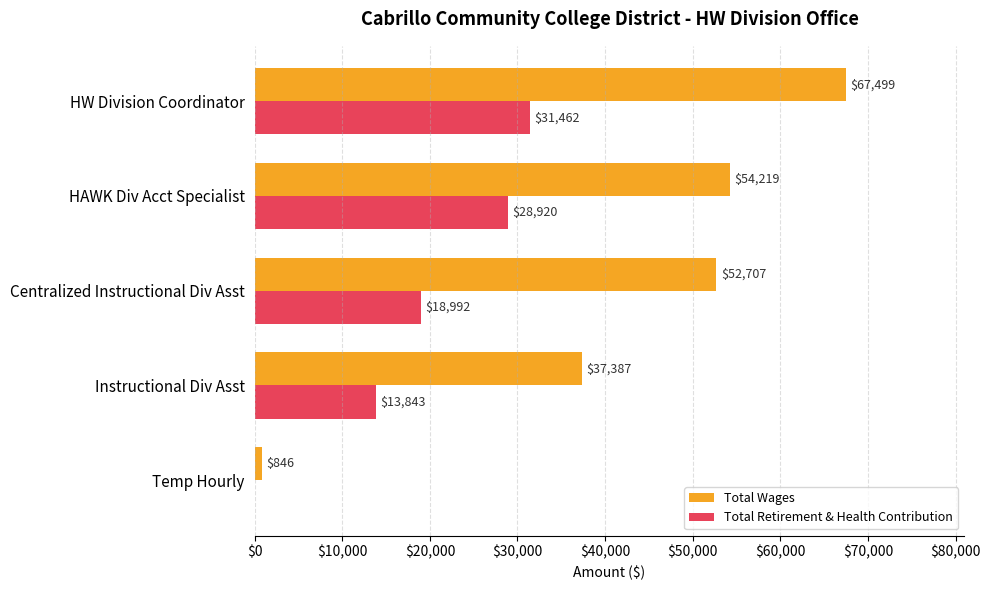

True or false: Total Retirement & Health Contribution has a value of 50348.5 at HW Division Coordinator.

False